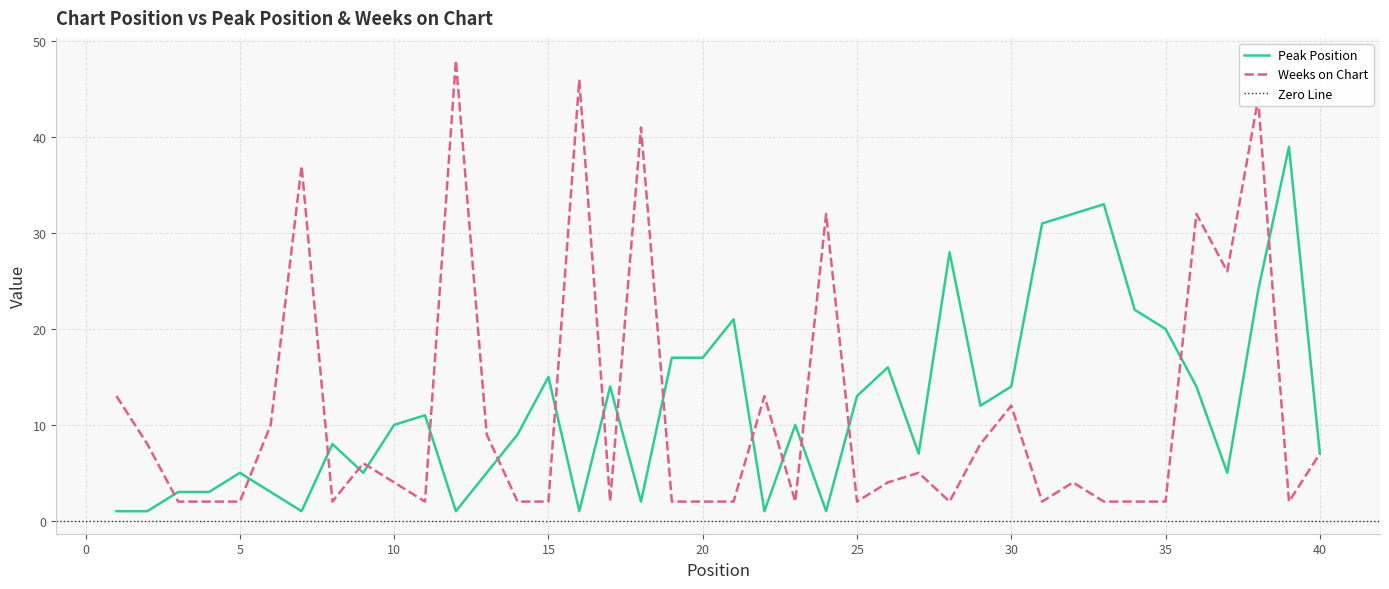

How many distinct data groups are displayed?

2